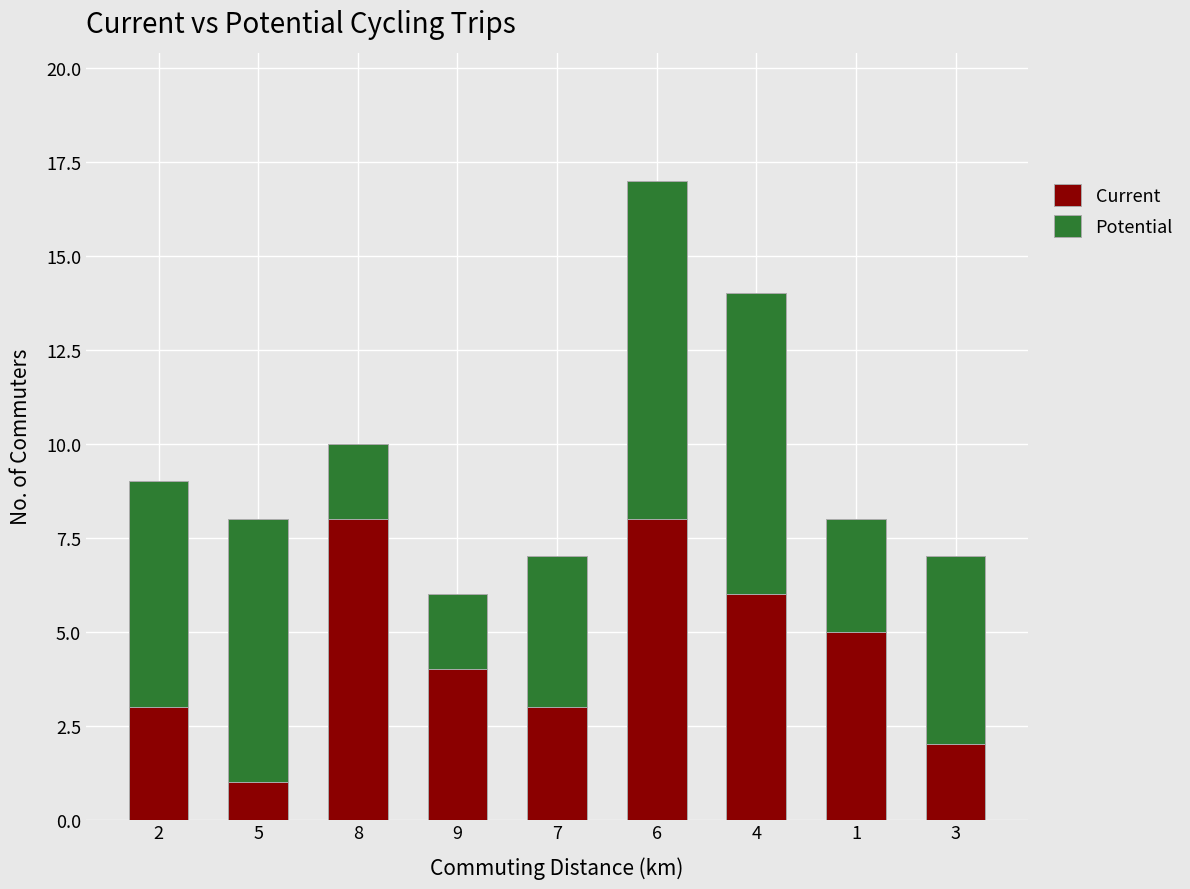

How many bars are there in total?

9